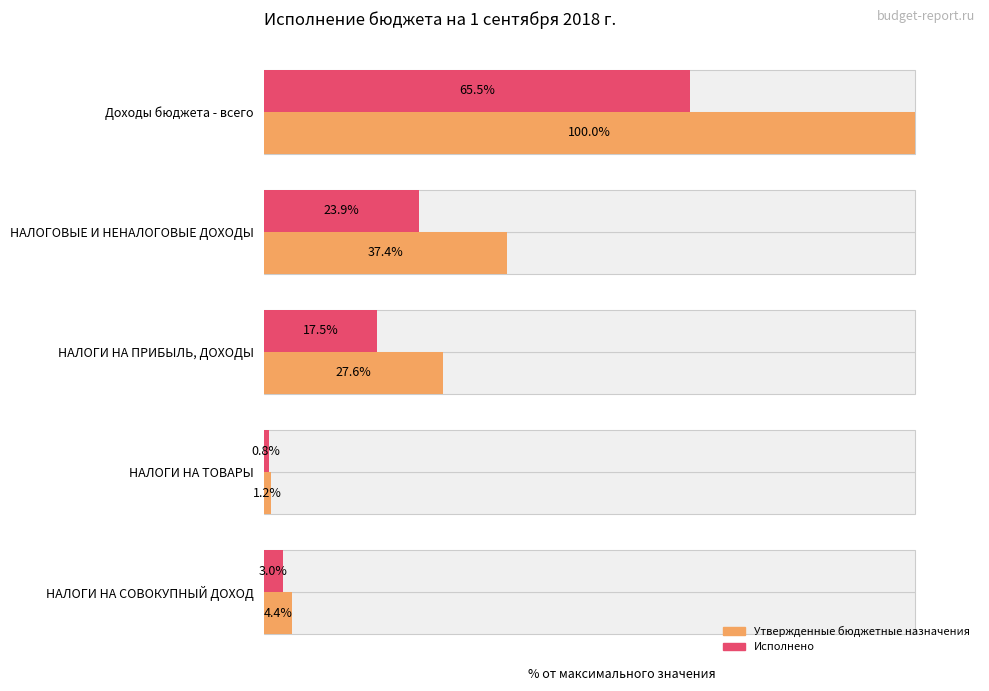

Is it true that Утвержденные бюджетные назначения equals 6.1 at НАЛОГИ НА СОВОКУПНЫЙ ДОХОД?

False